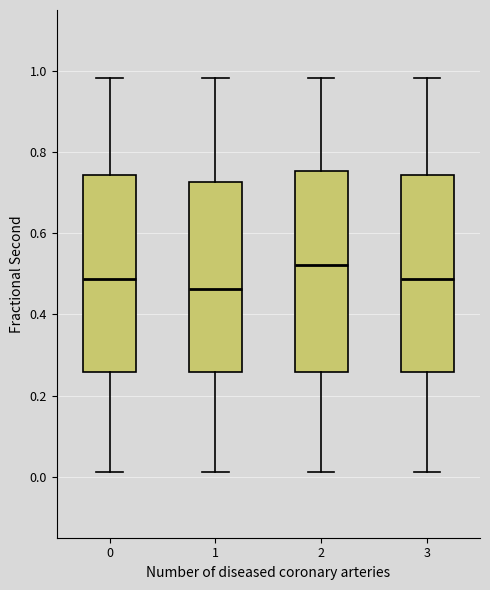

Reading left to right, read every box against the y-axis: the position of its median line, the range the box covers, and the ends of its whiskers. The values are not printed on the chart, so give them approximately, as read against the axis.

0: median 0.48, box 0.26 to 0.74, whiskers 0.02 to 0.98
1: median 0.46, box 0.26 to 0.72, whiskers 0.02 to 0.98
2: median 0.52, box 0.26 to 0.76, whiskers 0.02 to 0.98
3: median 0.48, box 0.26 to 0.74, whiskers 0.02 to 0.98